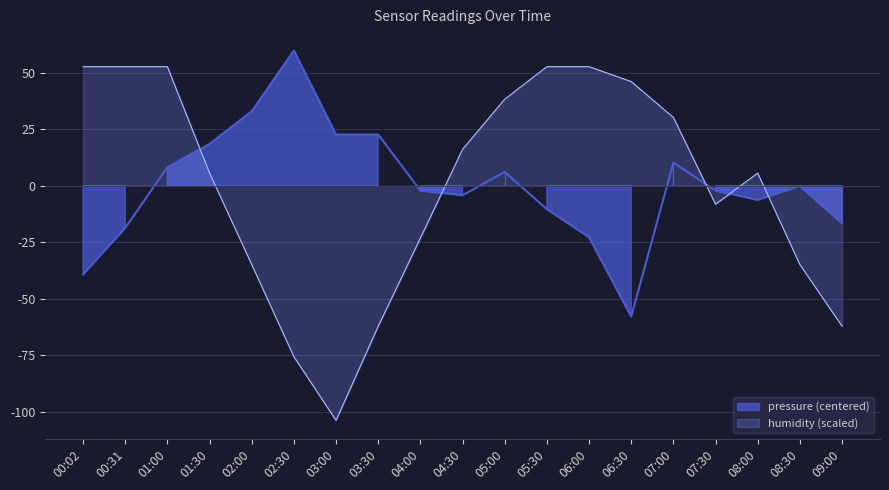

Between 00:31 and 04:30, which series saw the biggest shift?

humidity